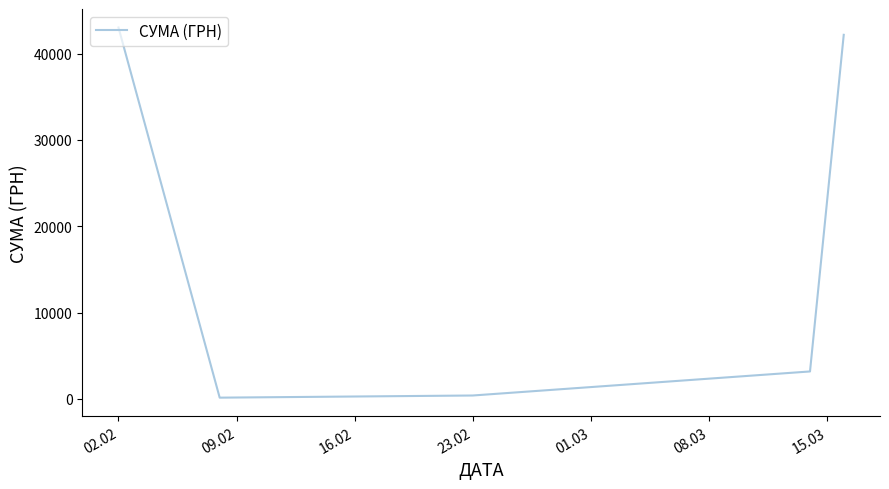

True or false: there are more than 0 points higher than both neighbors.

False